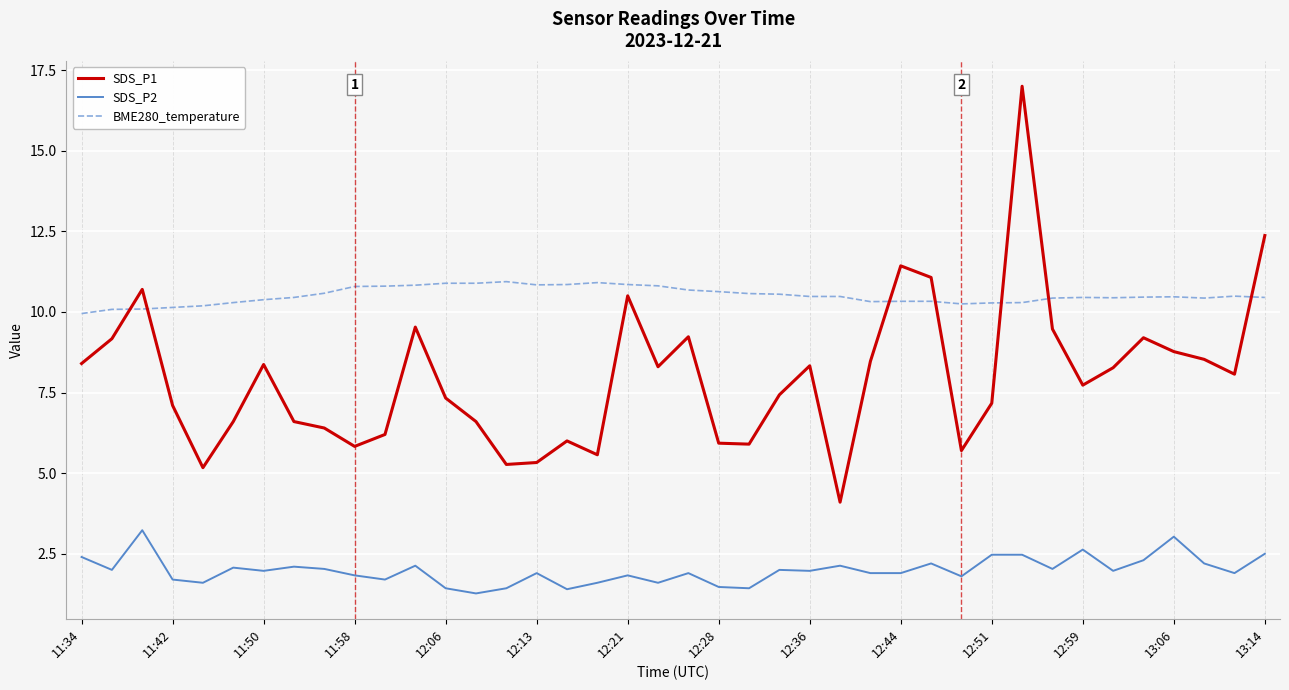

Which series has the largest total across all categories?

BME280_temperature